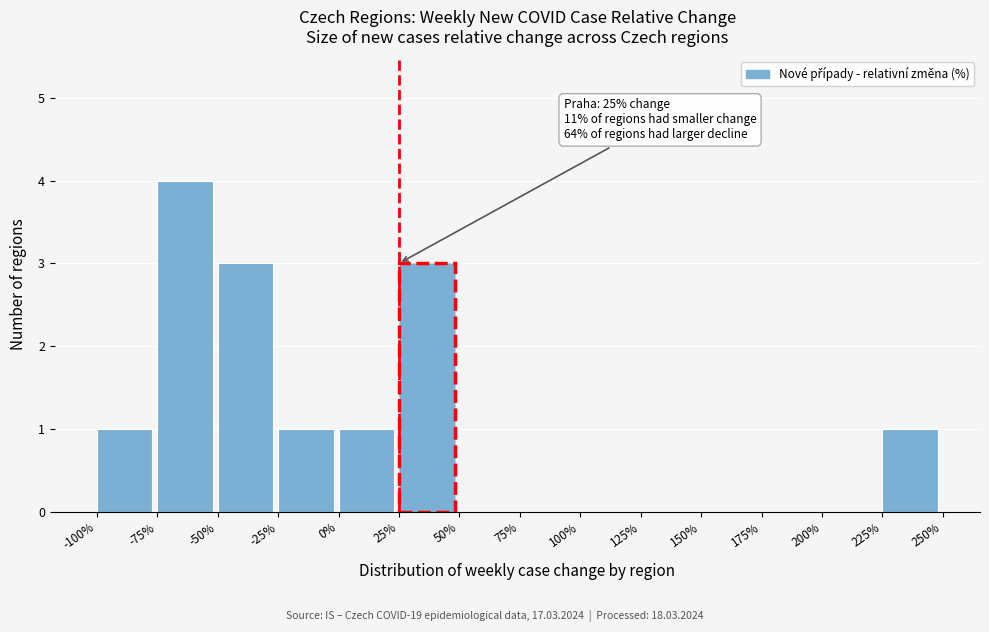

Reading left to right, list all the values displayed in this chart.

-100%=1	-75%=4	-50%=3	-25%=1	0%=1	25%=3	50%=0	75%=0	100%=0	125%=0	150%=0	175%=0	200%=0	225%=1